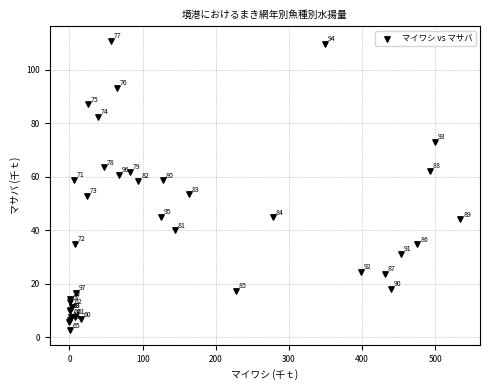

What Y value in the scatter plot is closest to 56?

58.4